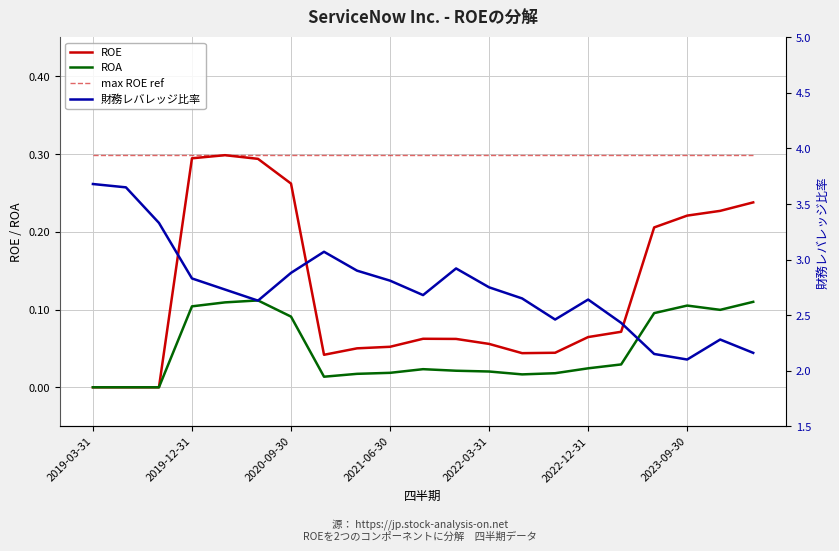

Which category has the lowest value across all series?

2019-03-31